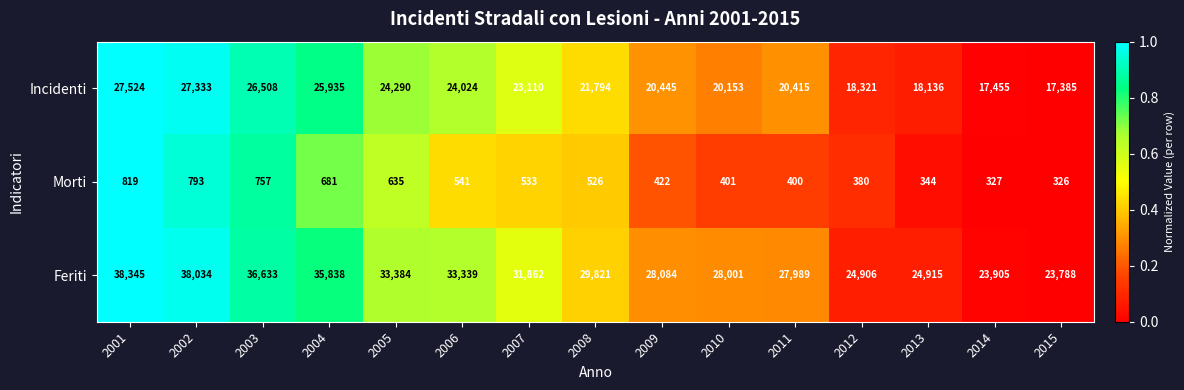

True or false: Incidenti has a value of 27524 at 2001.

True